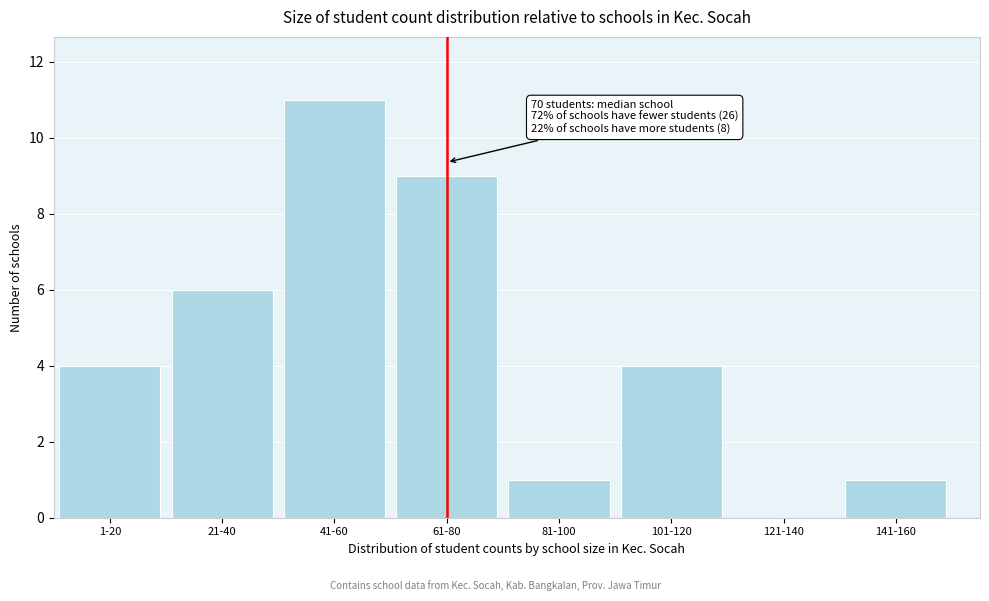

Reading left to right, transcribe all the data shown in this chart.

1-20=4	21-40=6	41-60=11	61-80=9	81-100=1	101-120=4	121-140=0	141-160=1